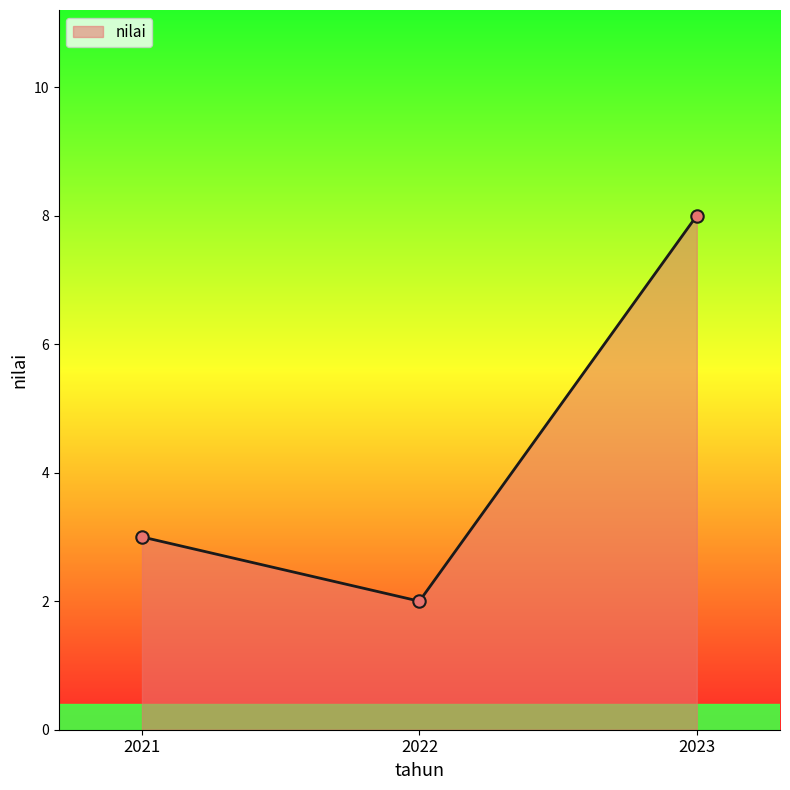

What is the change in value from 2022 to 2023?

+6